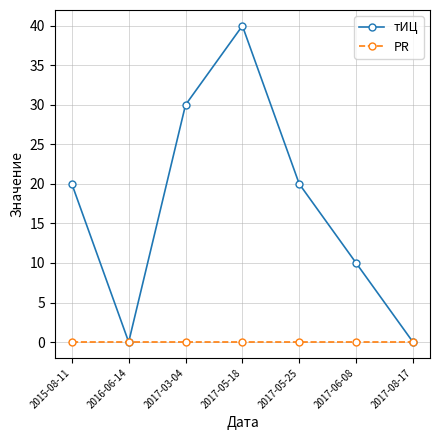

At which category is the sum across all series the highest?

2017-05-18